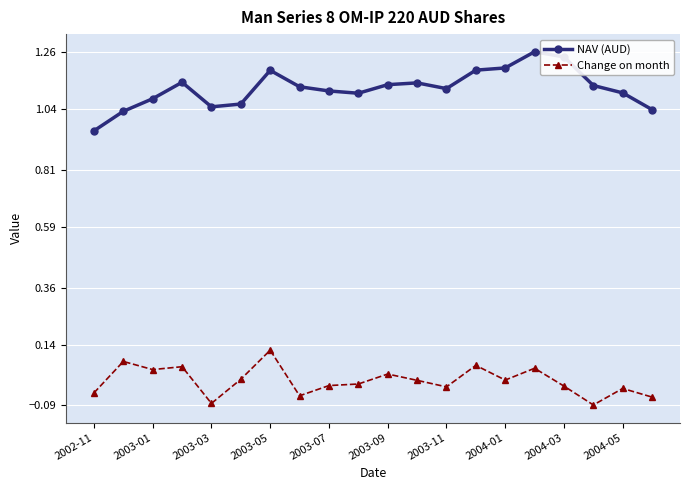

True or false: Change on month and NAV (AUD) cross at least once.

False